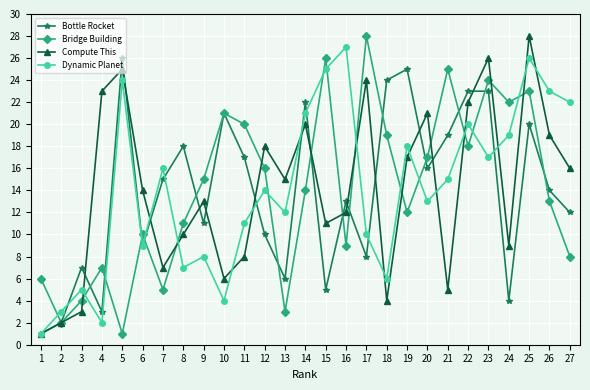

What is the difference between the Bridge Building values at 14 and 25?

9